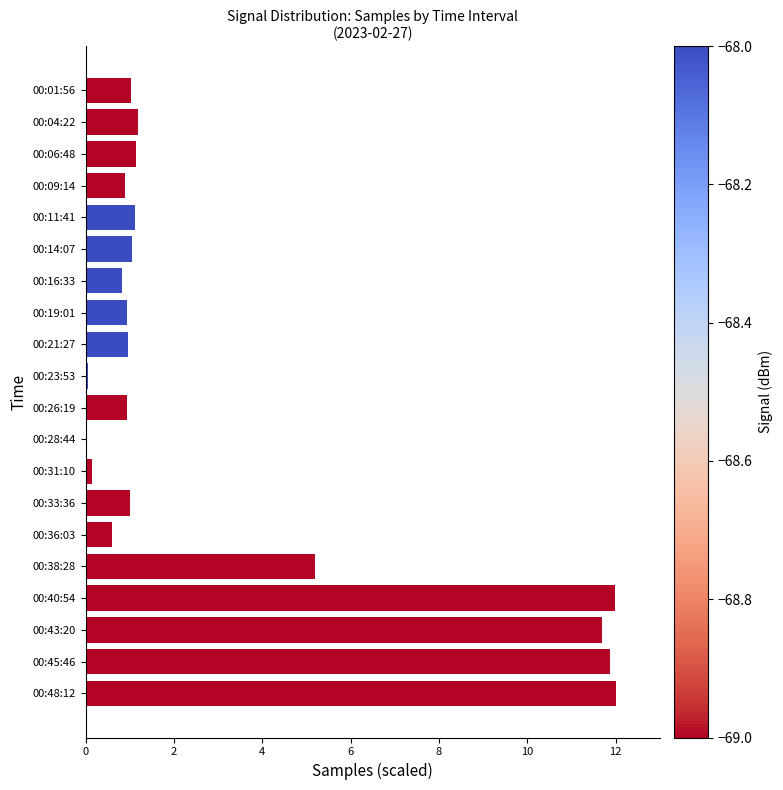

Between 00:43:20 and 00:28:44, which is larger?

00:43:20